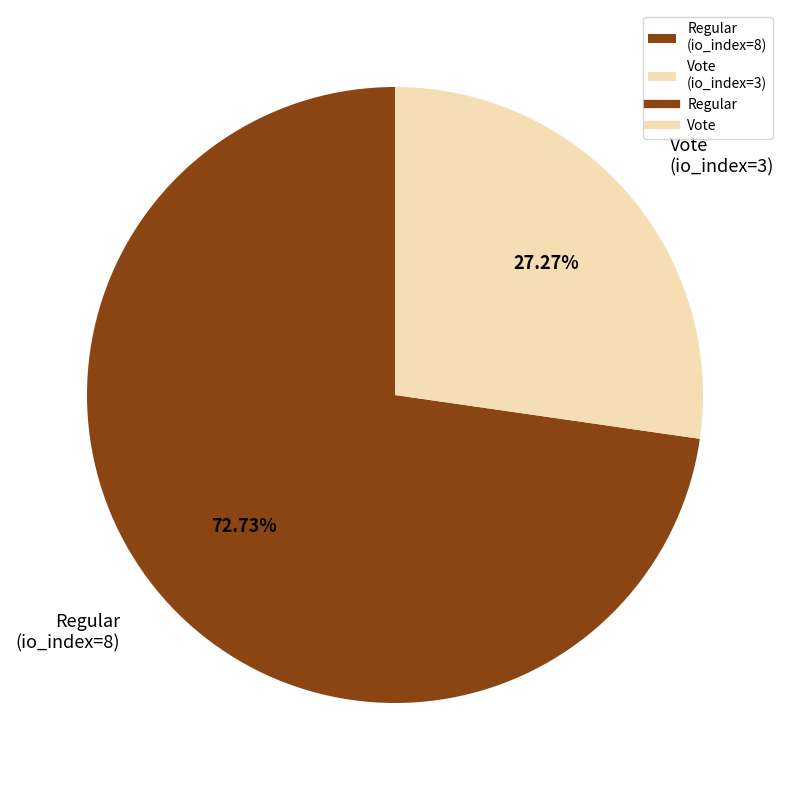

Which category has the smallest portion of the pie?

Vote (io_index=3)